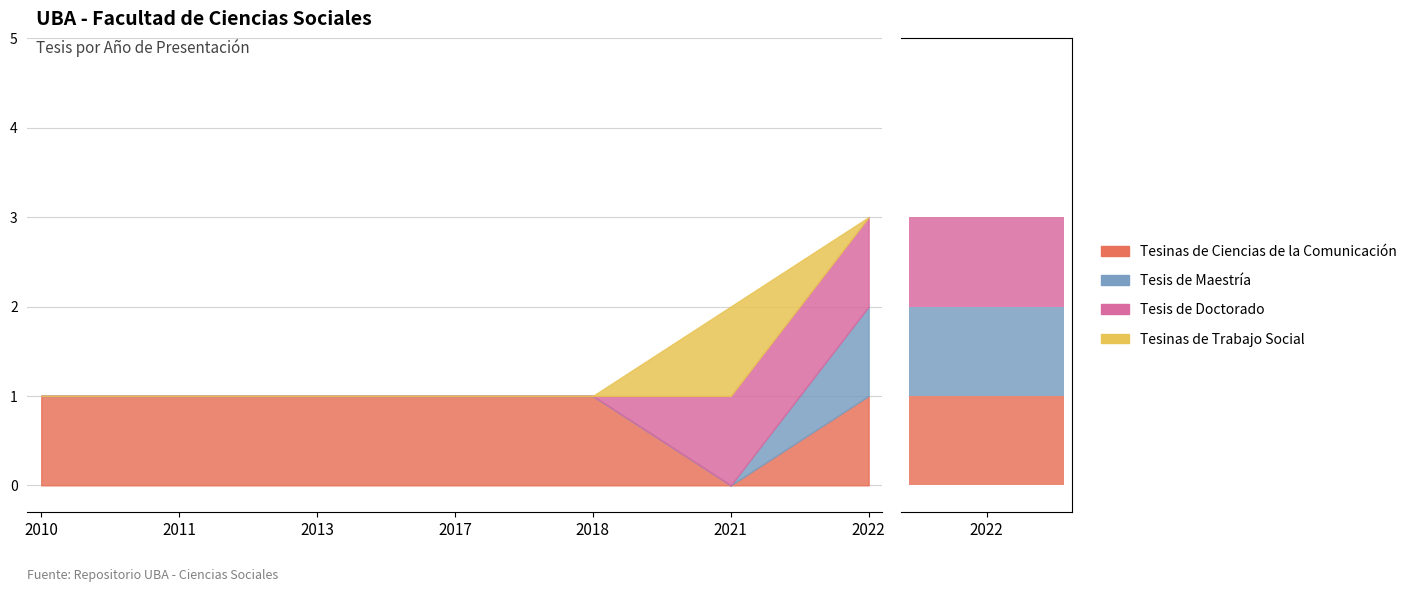

What is the difference between the maximum and minimum values in the Tesis de Maestría series?

1